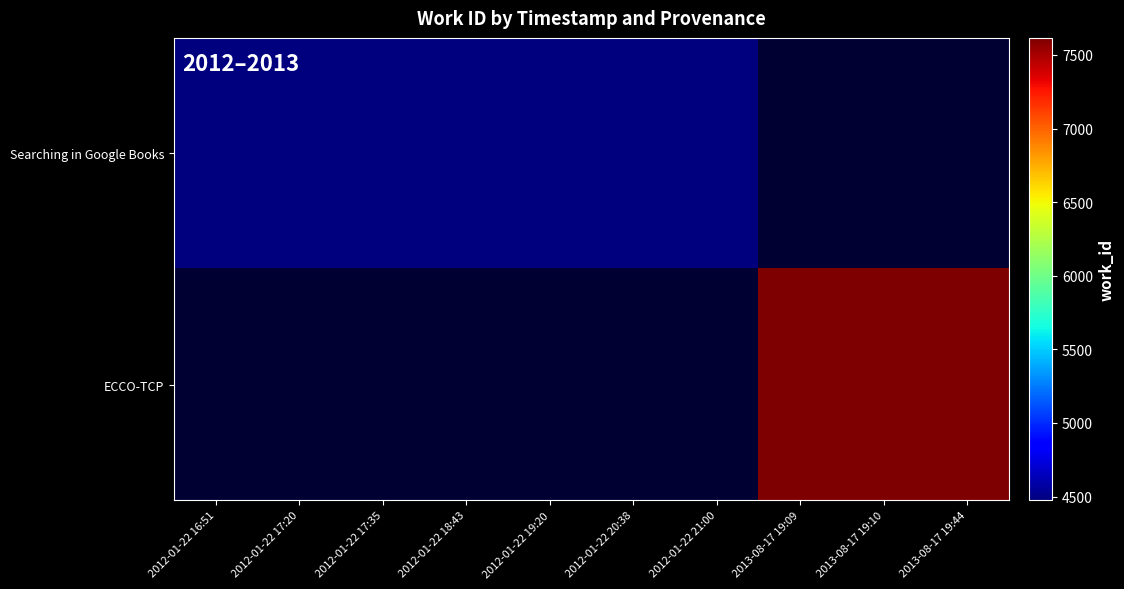

What is the greatest value displayed?

7616